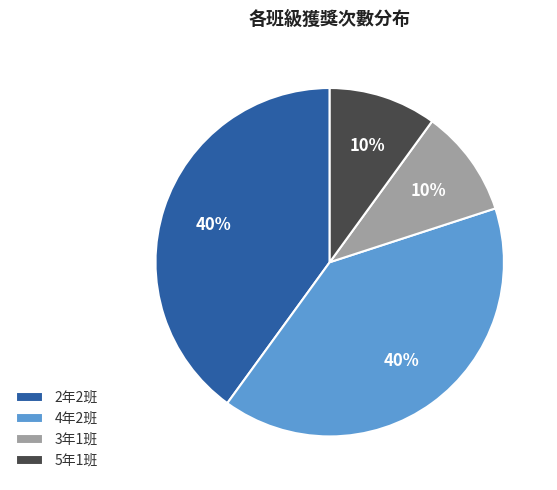

To the nearest percent, what portion does 2年2班 represent?

40%